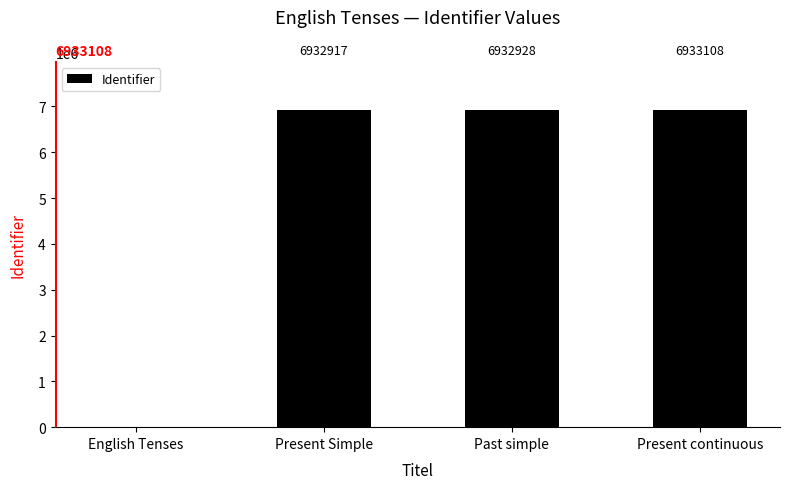

Where is the data nearest to the value 3466554?

Present Simple